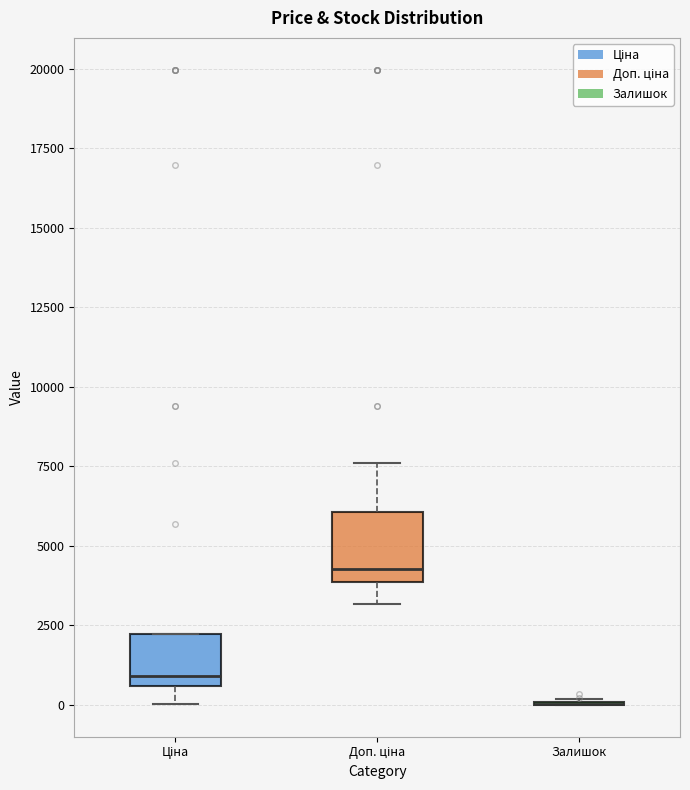

Reading left to right, read every box against the y-axis: the position of its median line, the range the box covers, and the ends of its whiskers. The values are not printed on the chart, so give them approximately, as read against the axis.

Ціна: median 1000, box 500 to 2000, whiskers 0 to 2000
Доп. ціна: median 4500, box 4000 to 6000, whiskers 3000 to 7500
Залишок: box collapsed to a line at 0, whiskers 0 to 0